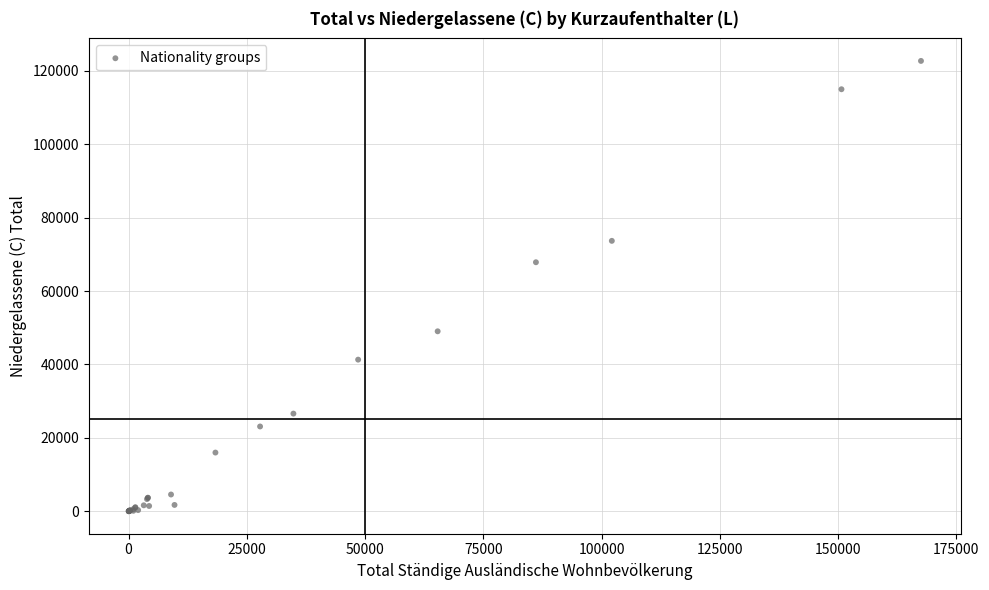

What Y value in the scatter plot is closest to 61348?

67837